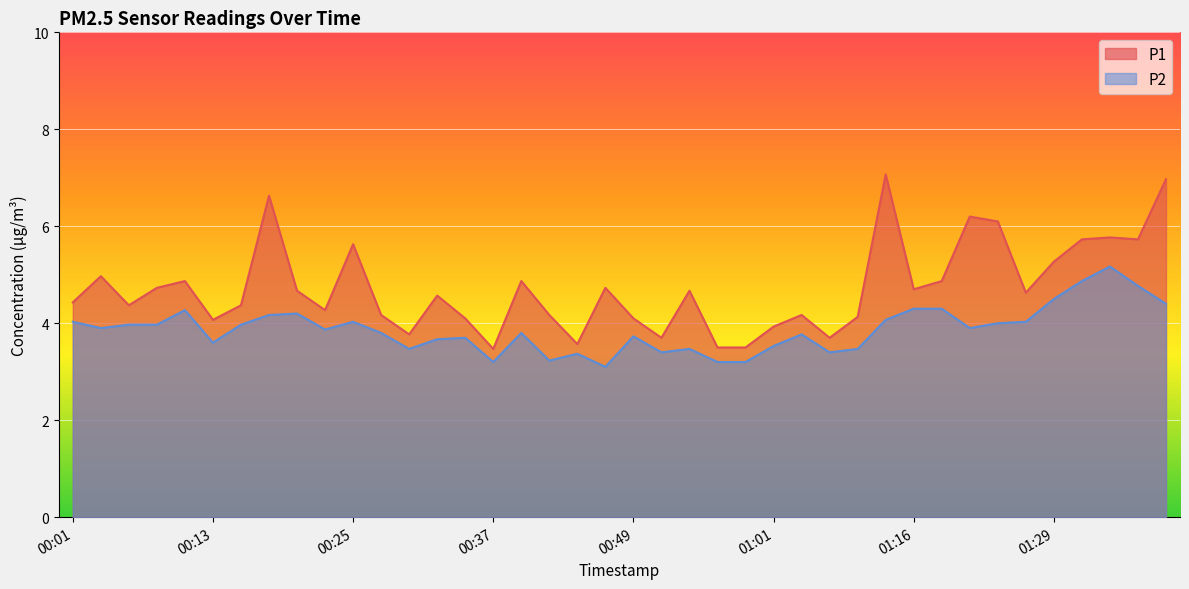

Reading right to left, transcribe all the data shown in this chart.

P1: 01:39=7.0	01:36=5.7	01:34=5.8	01:31=5.7	01:29=5.3	01:26=4.6	01:24=6.1	01:22=6.2	01:20=4.9	01:16=4.7	01:11=7.1	01:09=4.1	01:06=3.7	01:04=4.2	01:01=3.9	00:59=3.5	00:56=3.5	00:54=4.7	00:52=3.7	00:49=4.1	00:47=4.7	00:44=3.6	00:42=4.2	00:39=4.9	00:37=3.5	00:35=4.1	00:32=4.6	00:30=3.8	00:27=4.2	00:25=5.6	00:22=4.3	00:20=4.7	00:18=6.6	00:15=4.4	00:13=4.1	00:10=4.9	00:08=4.7	00:06=4.4	00:03=5.0	00:01=4.4
P2: 01:39=4.4	01:36=4.8	01:34=5.2	01:31=4.9	01:29=4.5	01:26=4.0	01:24=4.0	01:22=3.9	01:20=4.3	01:16=4.3	01:11=4.1	01:09=3.5	01:06=3.4	01:04=3.8	01:01=3.5	00:59=3.2	00:56=3.2	00:54=3.5	00:52=3.4	00:49=3.7	00:47=3.1	00:44=3.4	00:42=3.2	00:39=3.8	00:37=3.2	00:35=3.7	00:32=3.7	00:30=3.5	00:27=3.8	00:25=4.0	00:22=3.9	00:20=4.2	00:18=4.2	00:15=4.0	00:13=3.6	00:10=4.3	00:08=4.0	00:06=4.0	00:03=3.9	00:01=4.0